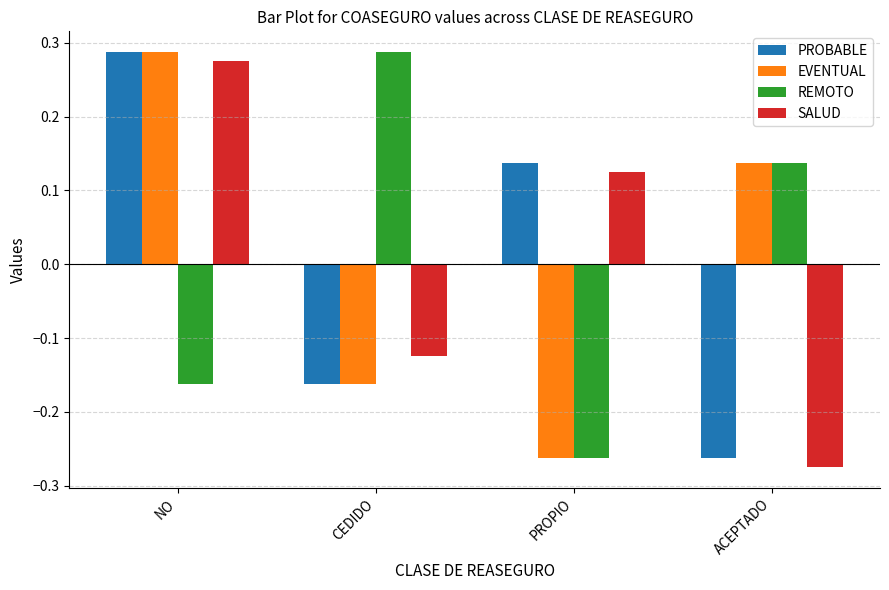

How many values in EVENTUAL are above zero?

2